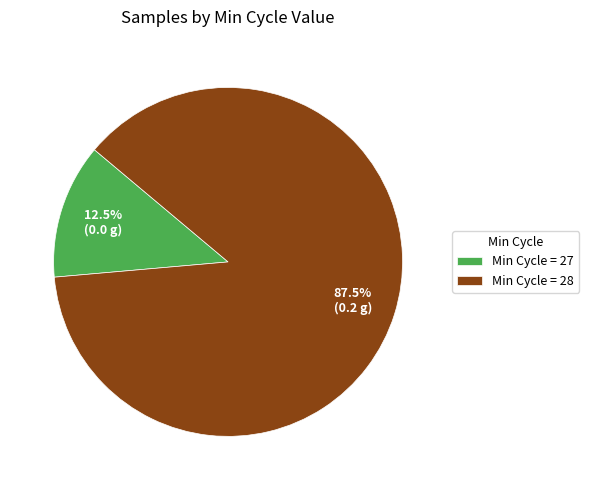

What is the largest slice in the pie chart?

Min Cycle = 28